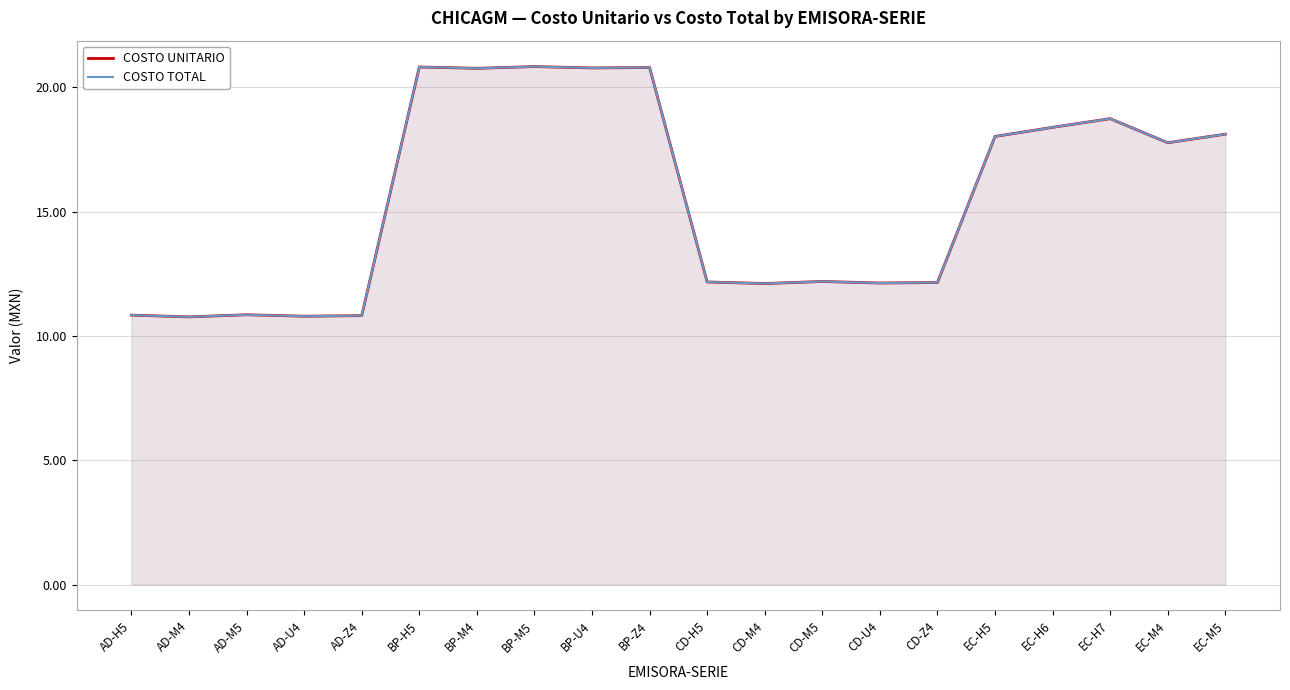

True or false: COSTO UNITARIO and COSTO TOTAL intersect in this chart.

False